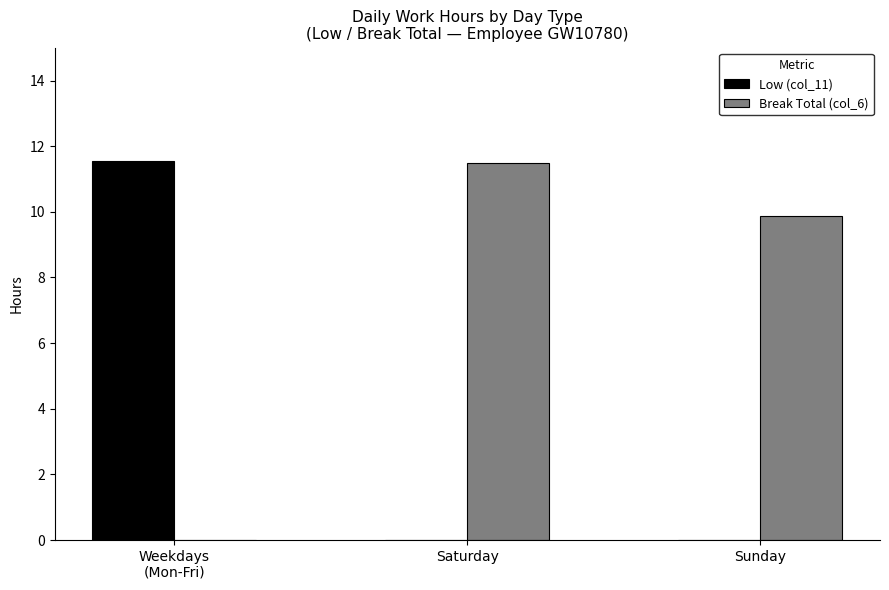

What is the total value across all series at Saturday?

11.5